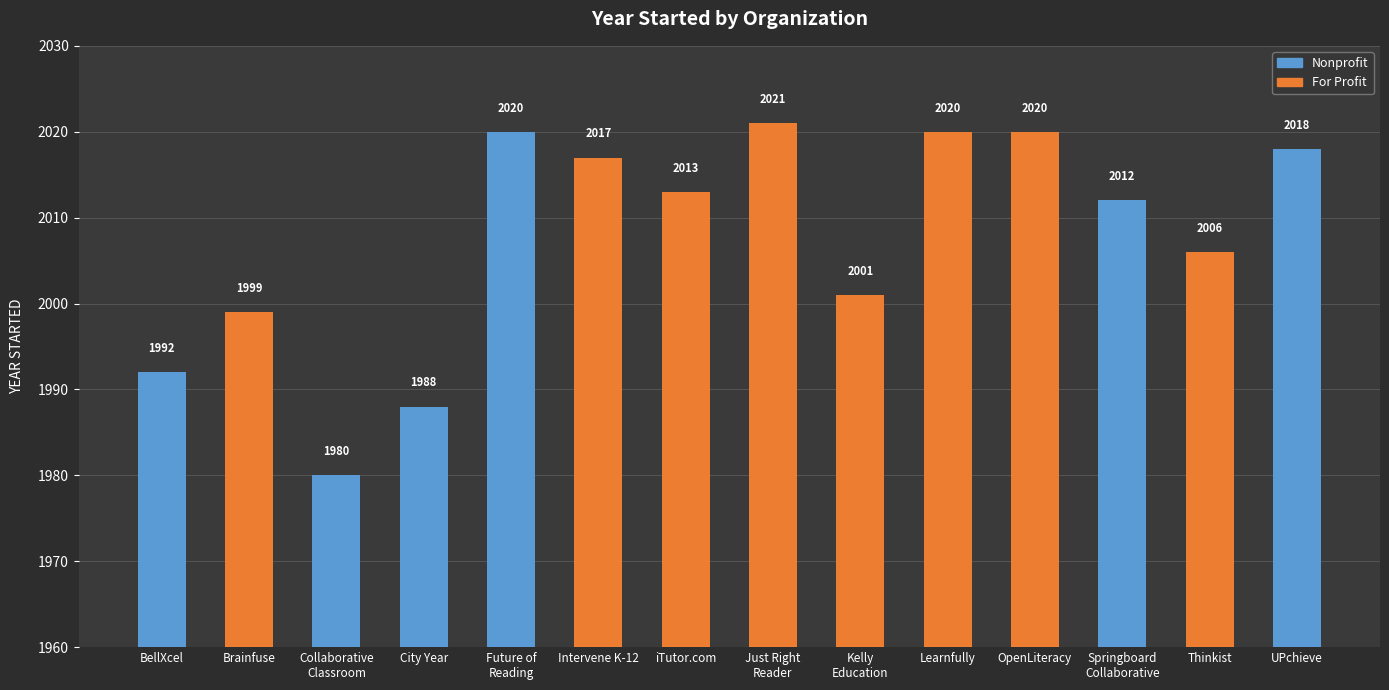

How many data points are above 2013?

6